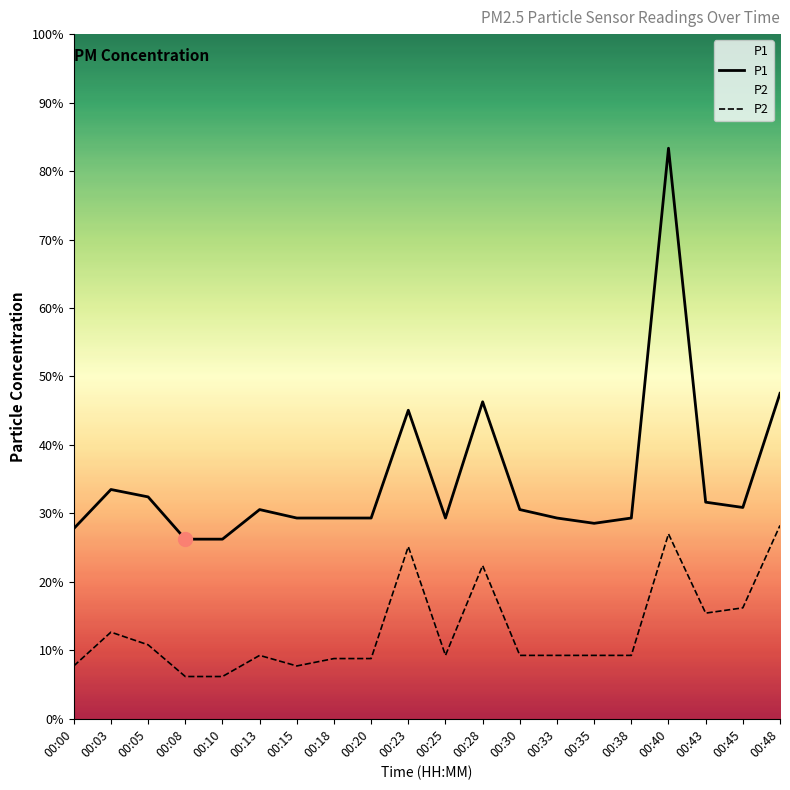

True or false: P2 and P1 cross at least once.

False